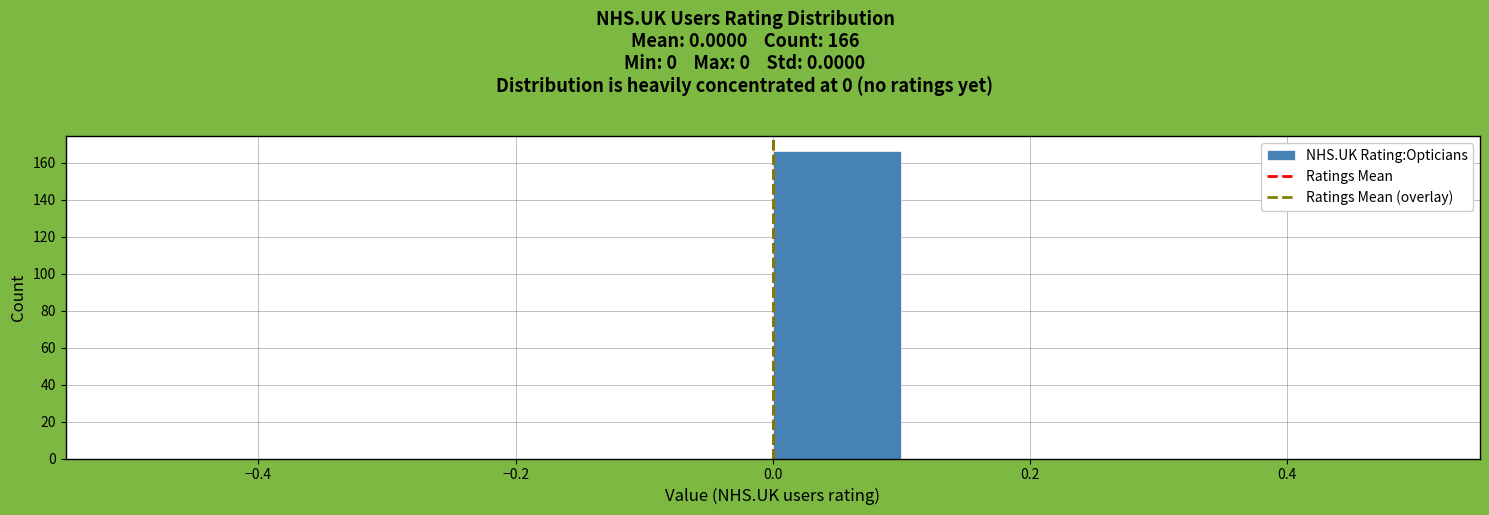

Over which range of the x-axis is the bar tallest?

0.0 to 0.1